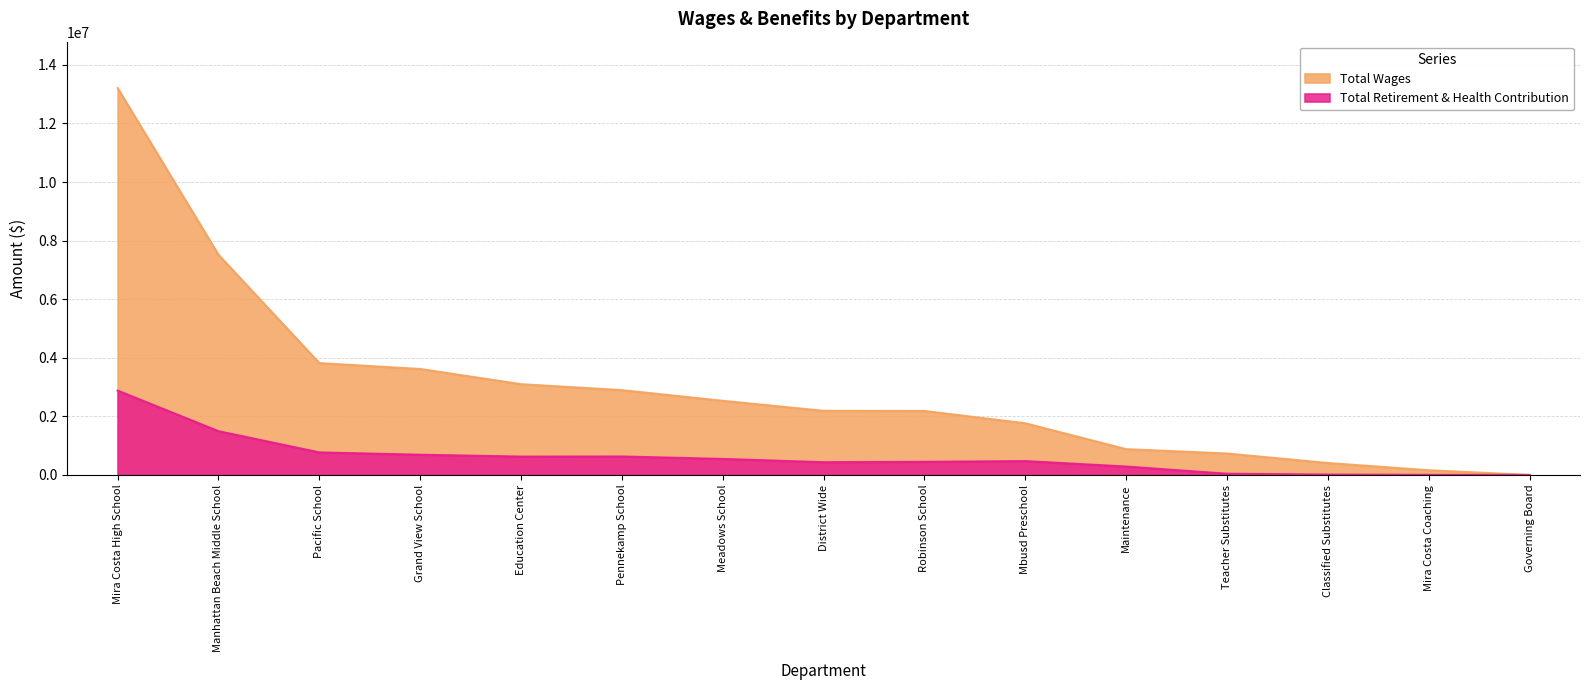

What is the value of the Total Retirement & Health Contribution point at the 6th from the left?

629725